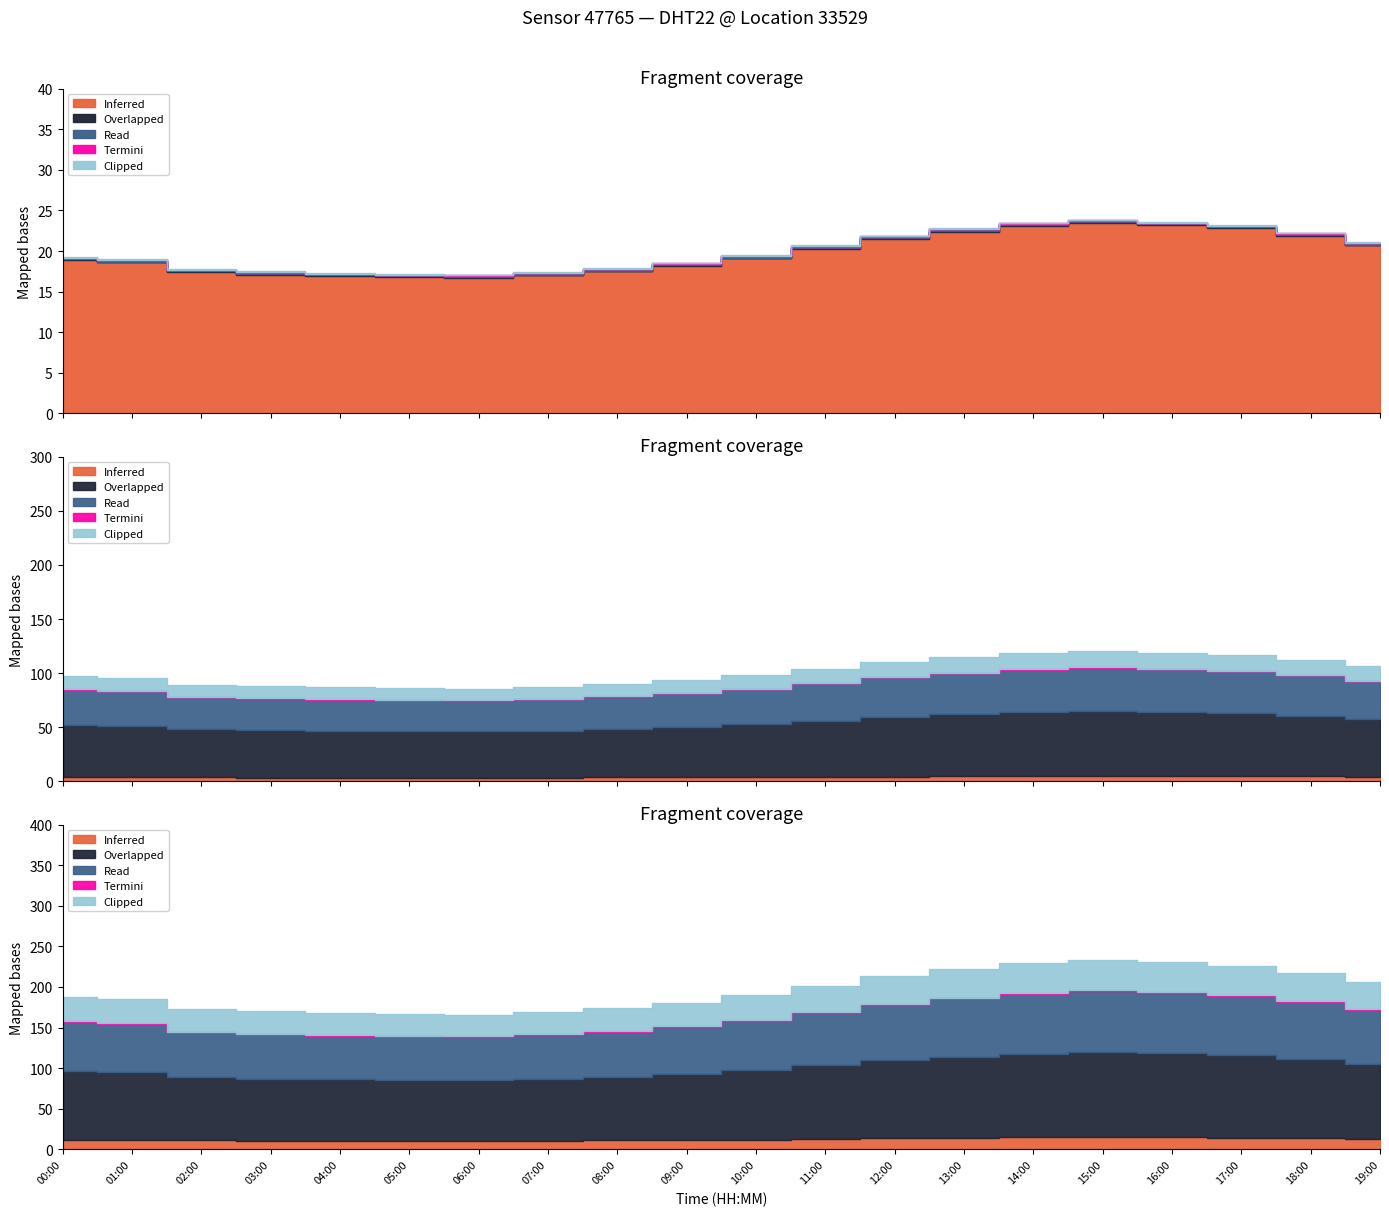

At how many categories does at least one series exceed 53?

20